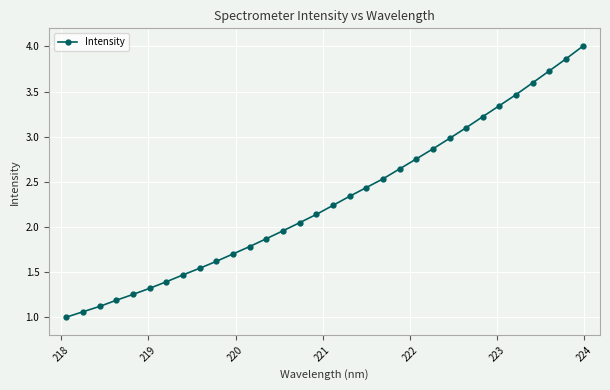

Is this an area chart (filled region under the line)?

No